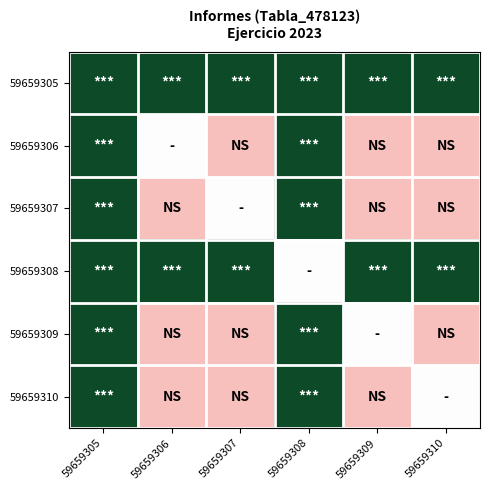

What is the spread (max minus min) of values at 59659309?

0.9